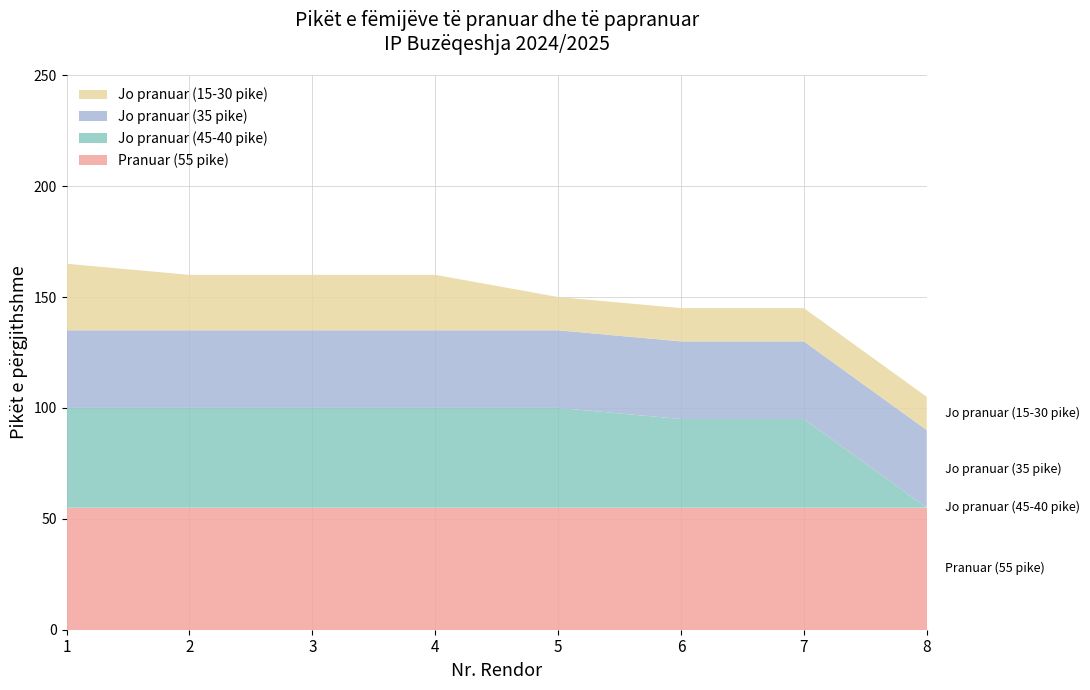

Reading right to left, transcribe all the data shown in this chart.

Pranuar (55 pike): 55	55	55	55	55	55	55	55
Jo pranuar (45-40 pike): 0	40	40	45	45	45	45	45
Jo pranuar (35 pike): 35	35	35	35	35	35	35	35
Jo pranuar (15-30 pike): 15	15	15	15	25	25	25	30